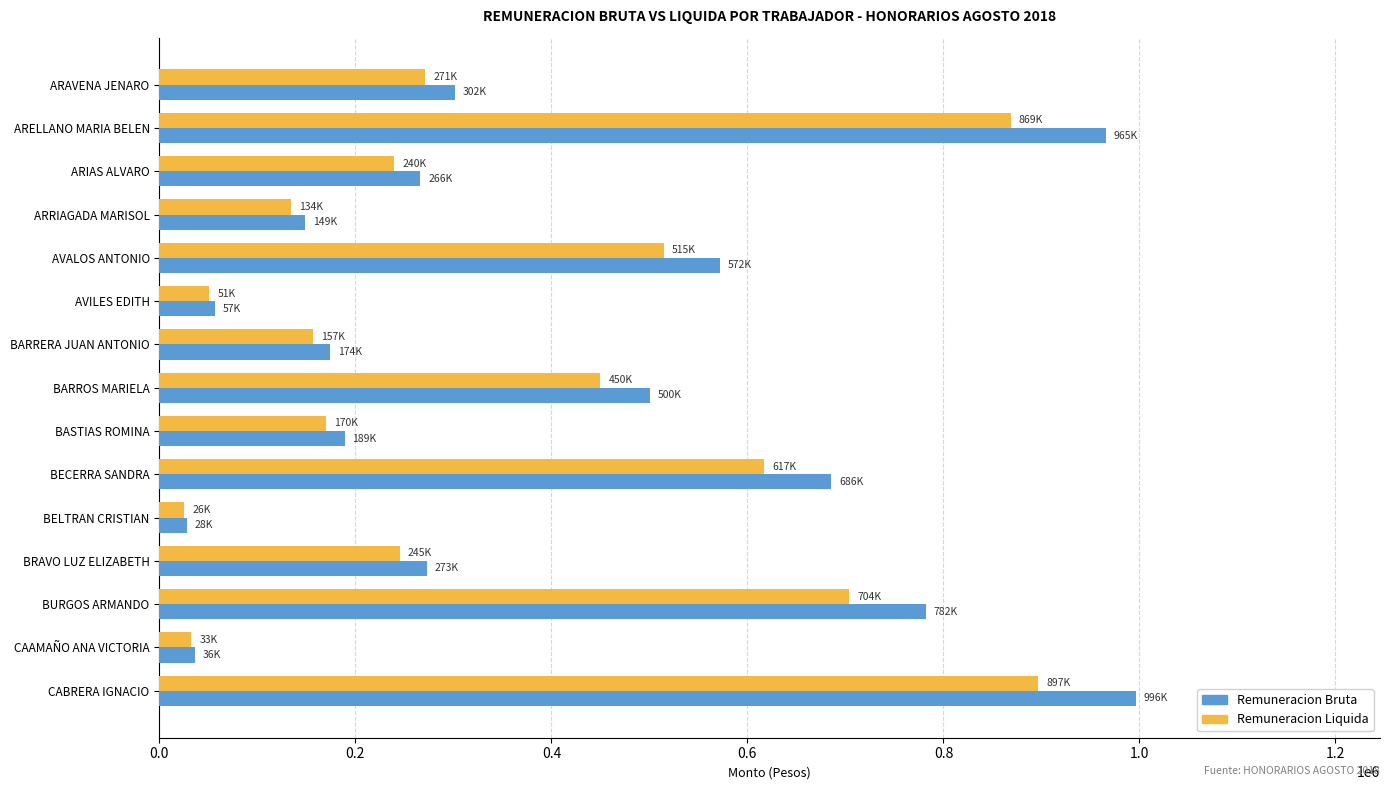

What is the difference between the maximum and minimum values in the Remuneracion Liquida series?

871142.4